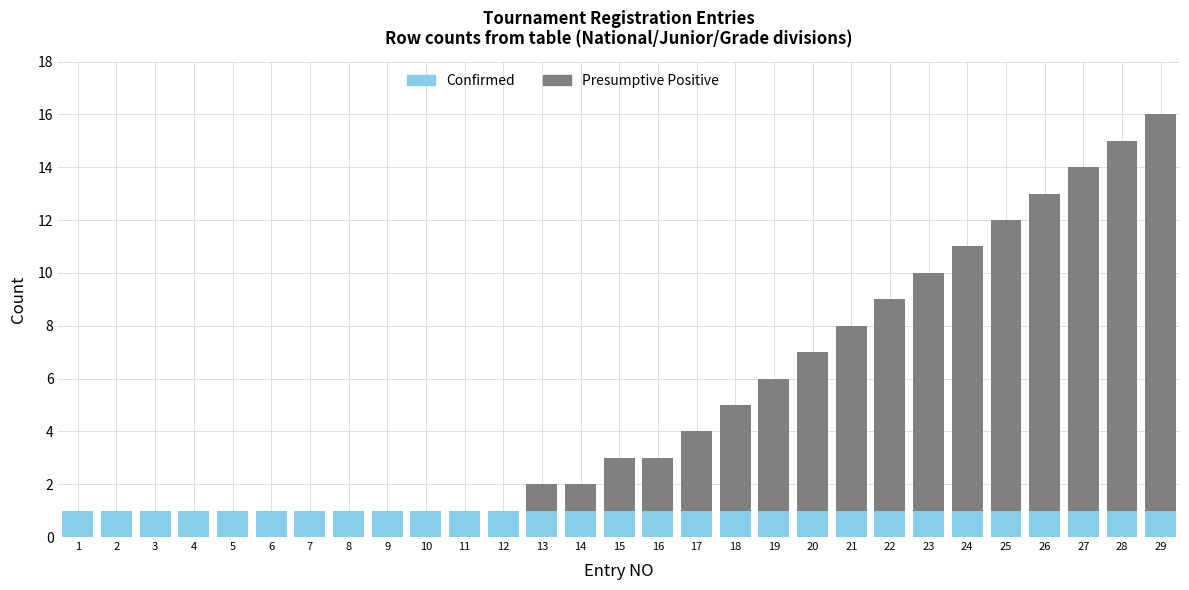

The value of Confirmed at 3 is 1. True or false?

True